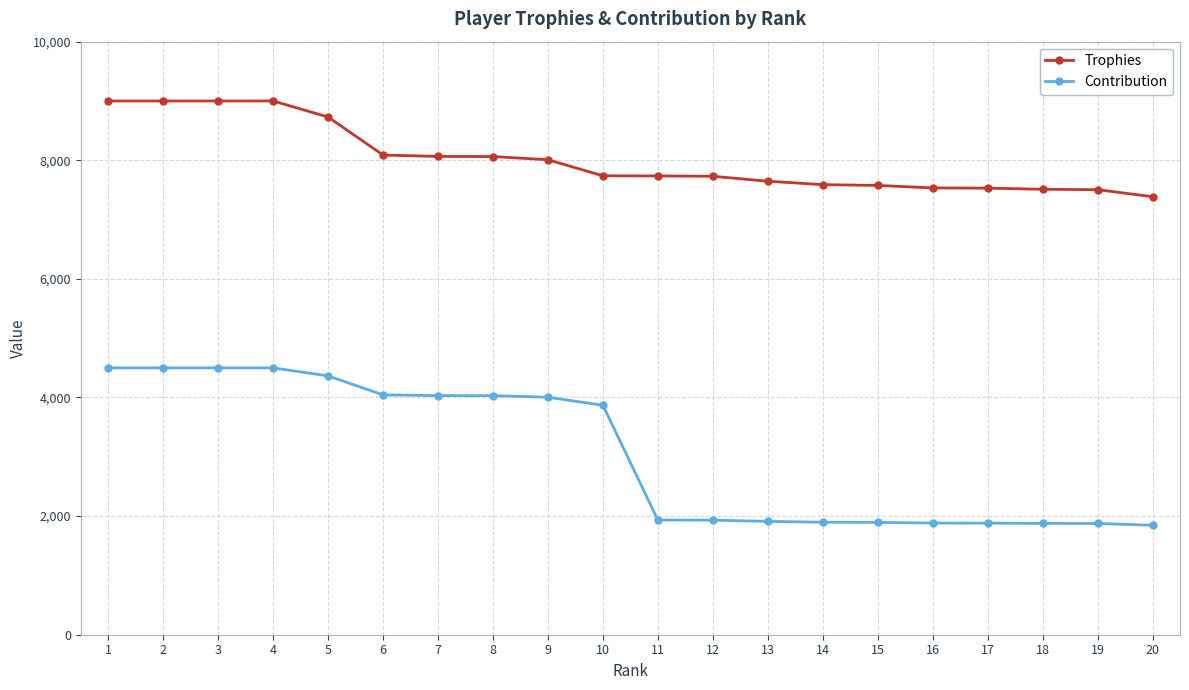

Between 11 and 19, which series saw the biggest shift?

Trophies